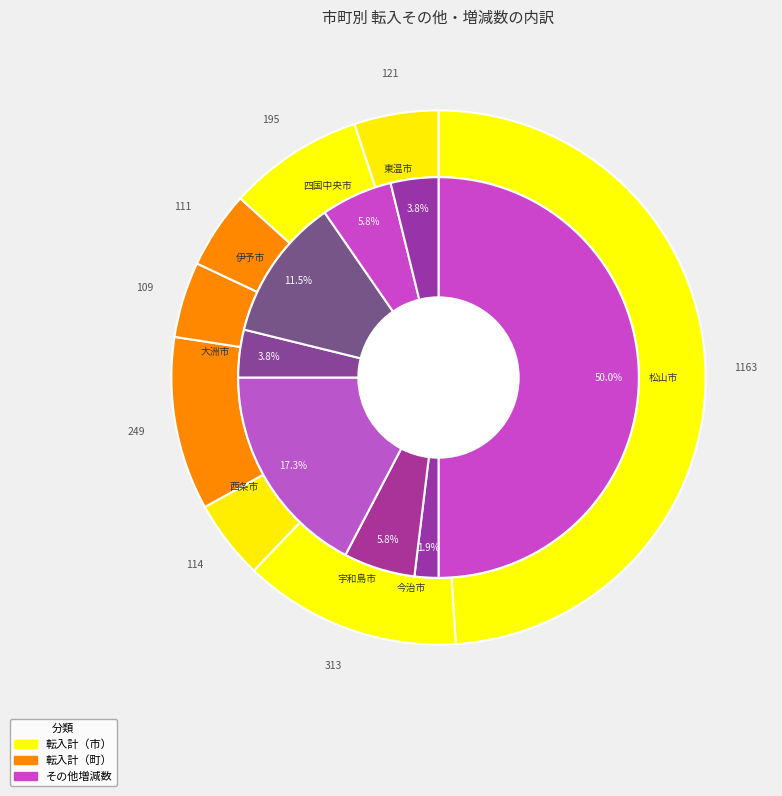

Combined, do 大洲市 and 四国中央市 account for over 50%?

No